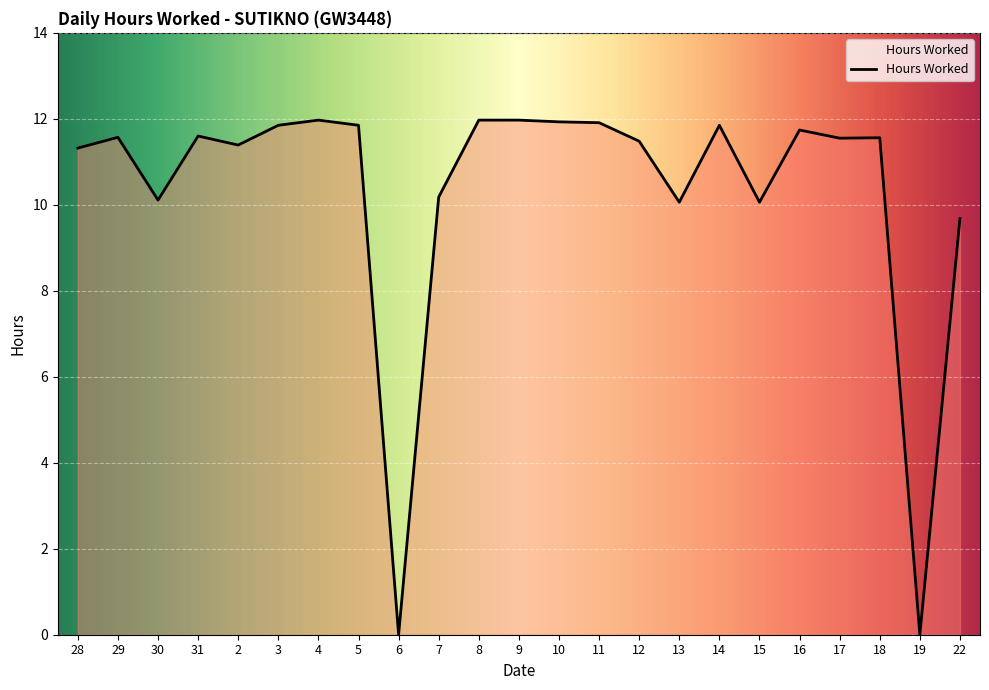

Approximately how many times larger is the value at 5 compared to 4?

1.0